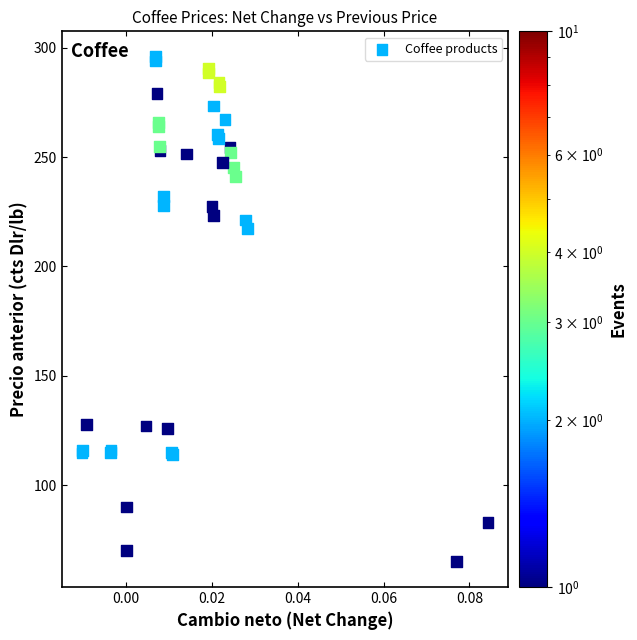

What Y value in the scatter plot is closest to 180?

217.2